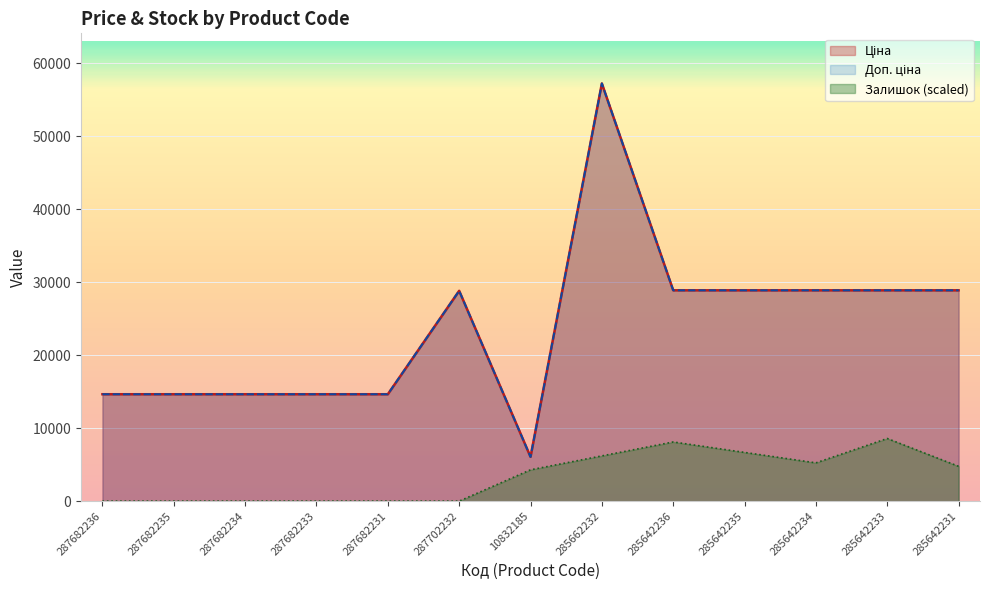

Rank the categories by Ціна value from highest to lowest.

285662232, 285642236, 285642235, 285642234, 285642233, 285642231, 287702232, 287682236, 287682235, 287682234, 287682233, 287682231, 10832185